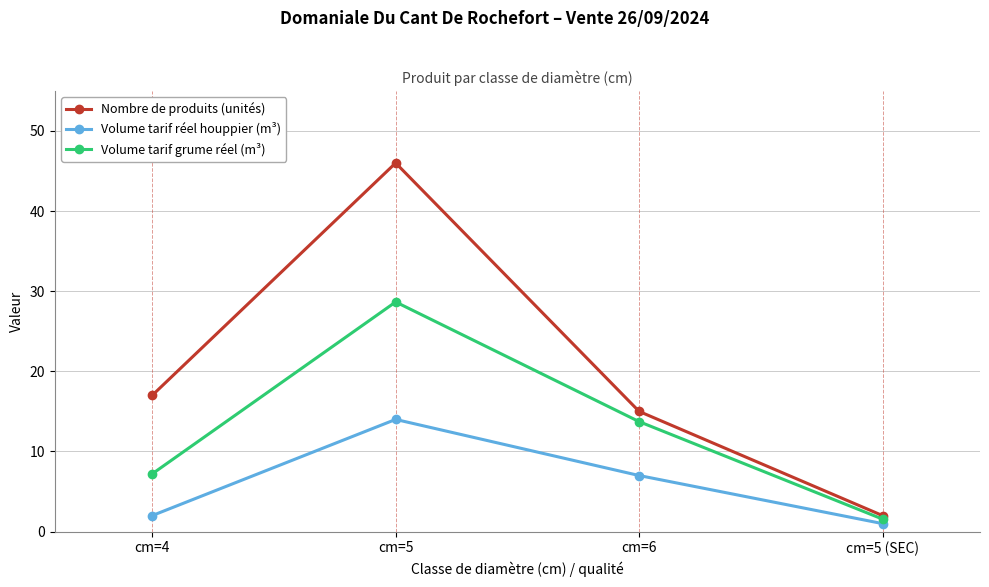

At which label is Nombre de produits (unités) closest to 24?

cm=4